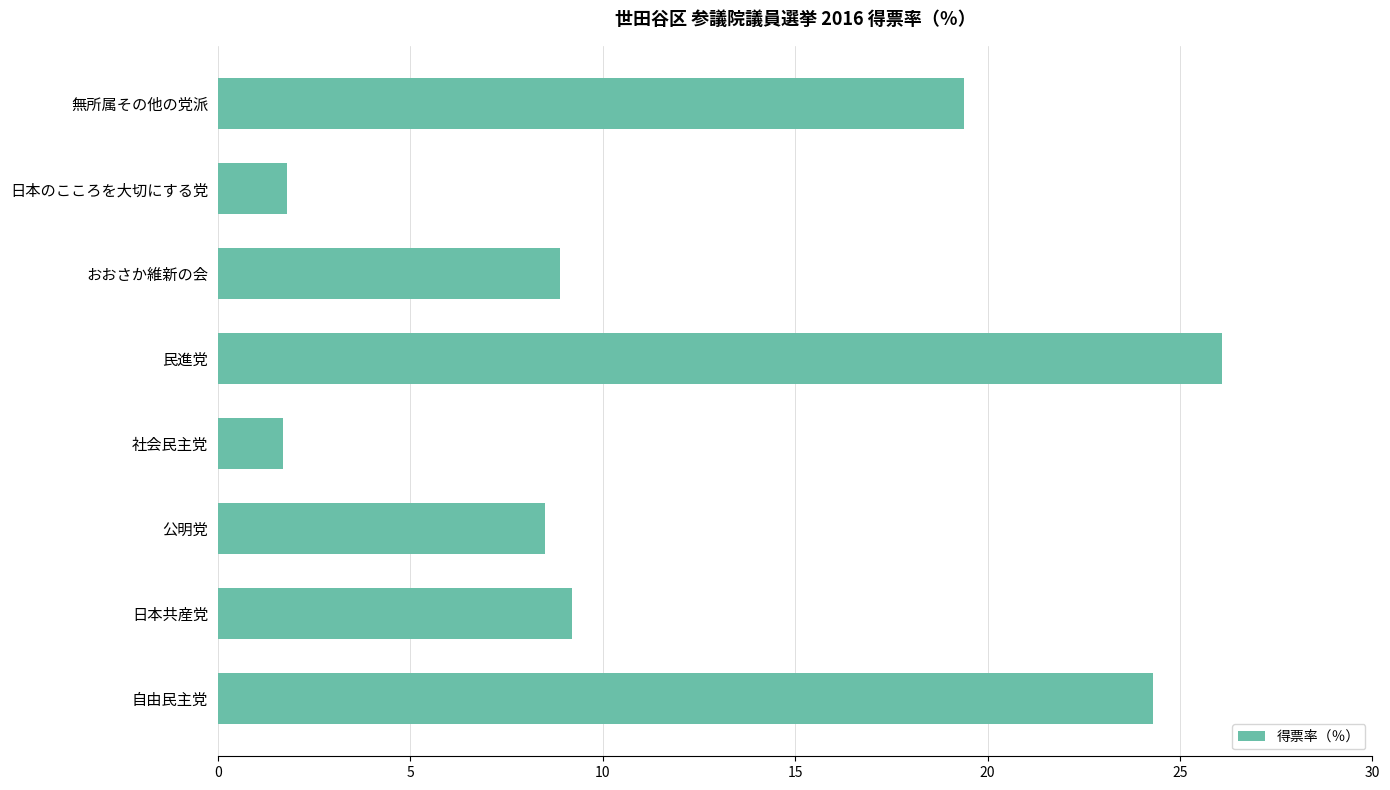

What is the average value?

12.5